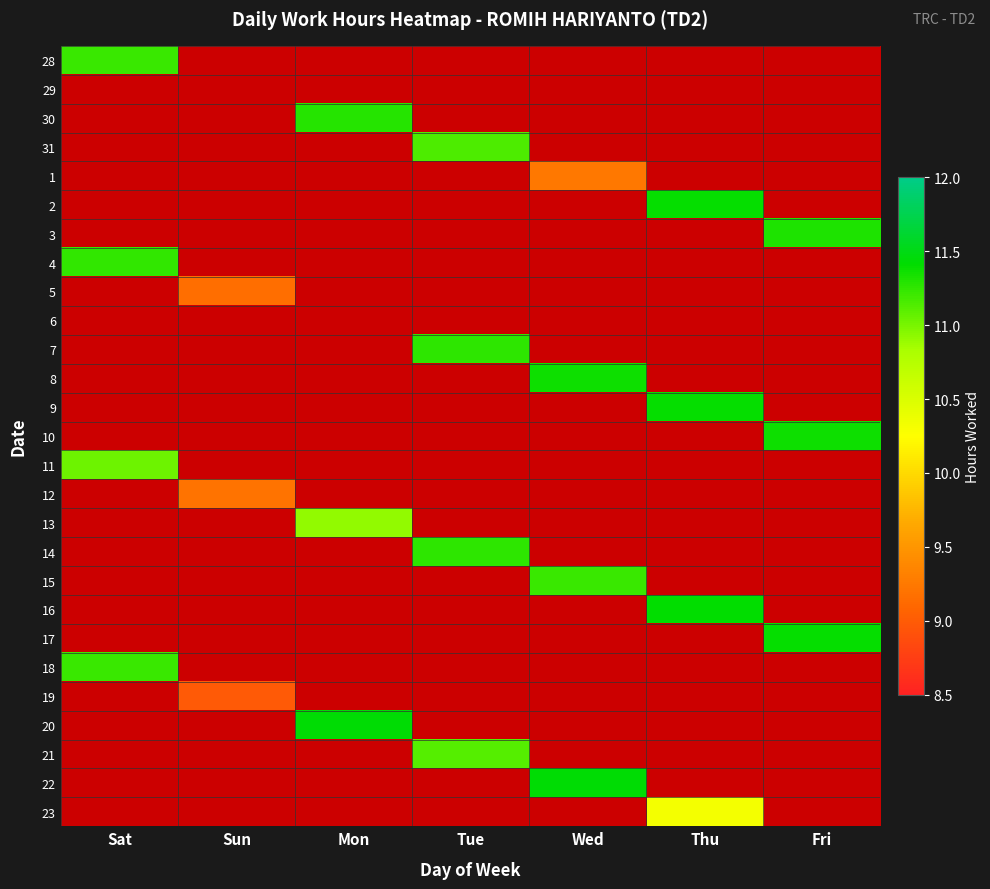

Which series has the widest spread of values?

20